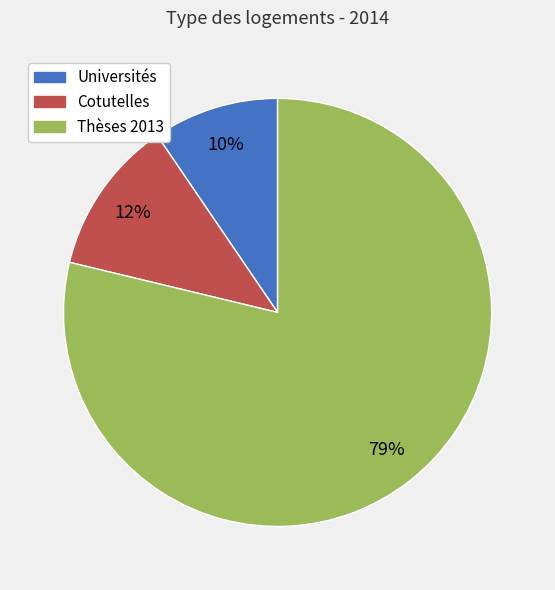

Count the number of slices in the pie.

3